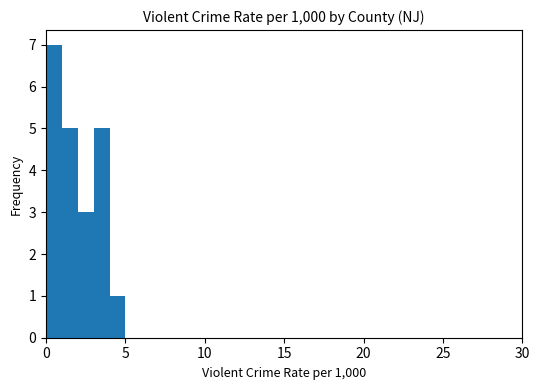

Around what value on the x-axis is the tallest bar? Give the approximate position of its centre, as read against the axis.

0.5